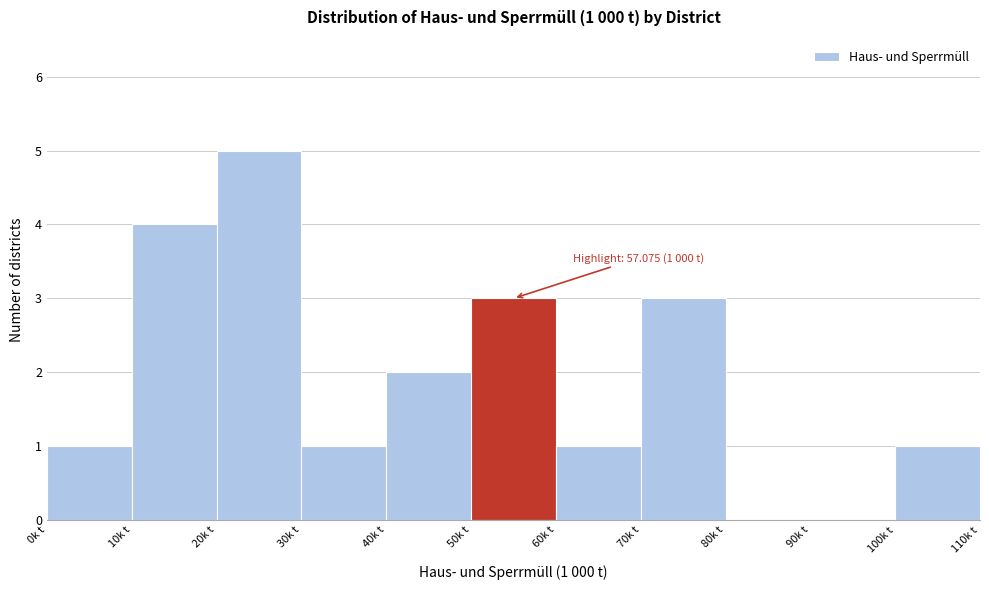

Over which range of the x-axis is the bar tallest?

20 to 30